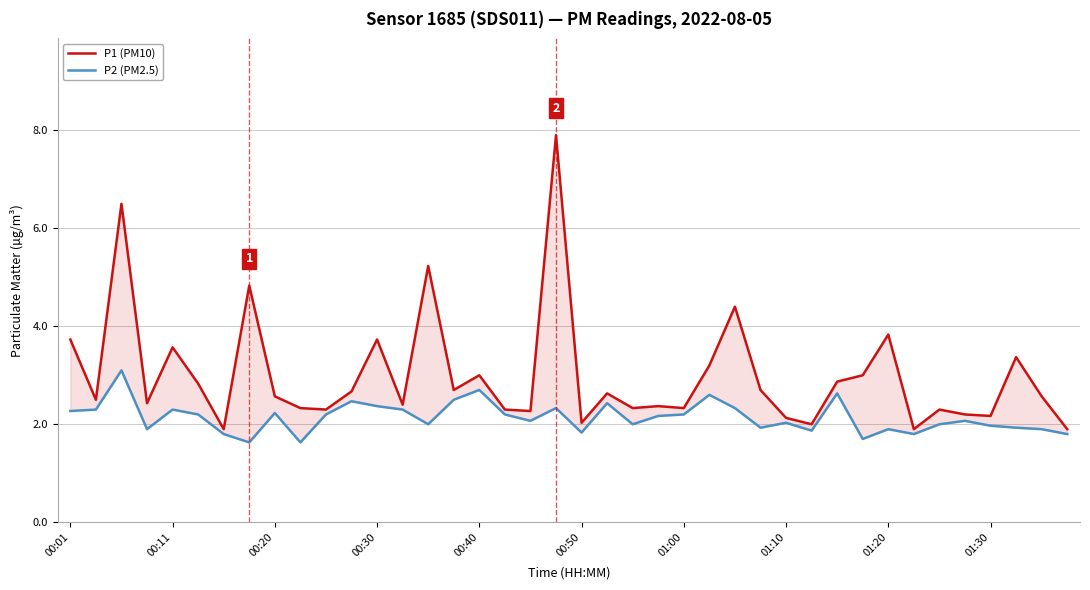

At 01:30, list the series in order from smallest to largest.

P2 (PM2.5), P1 (PM10)